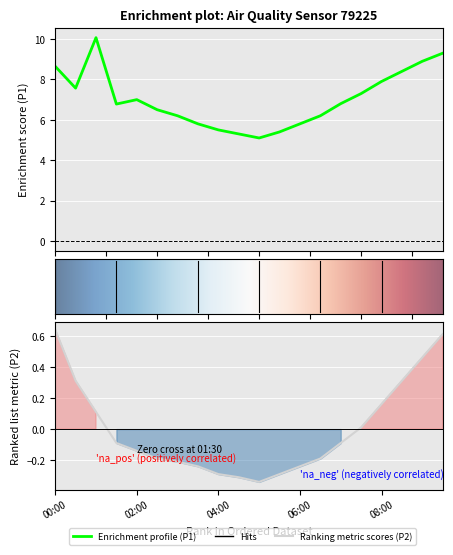

The P2 series shows -0.4 at 04:30. True or false?

False